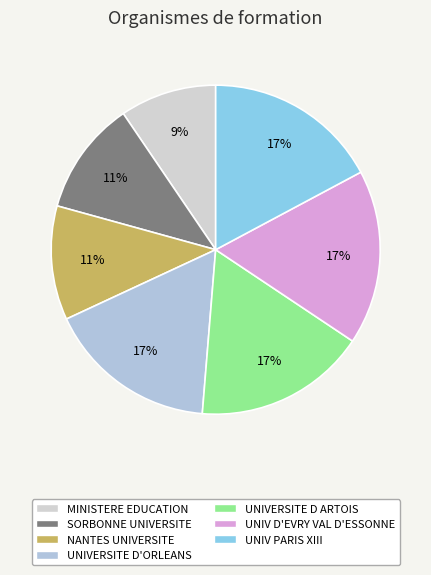

To the nearest percent, what percentage of the pie is UNIVERSITE D ARTOIS?

17%